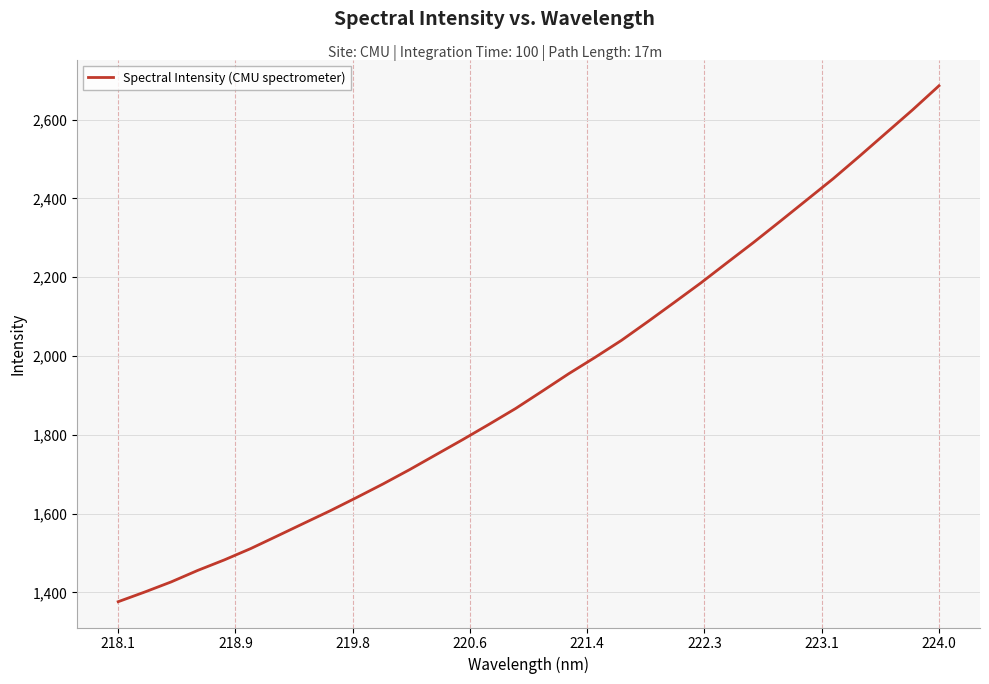

Count the number of data series in this chart.

1